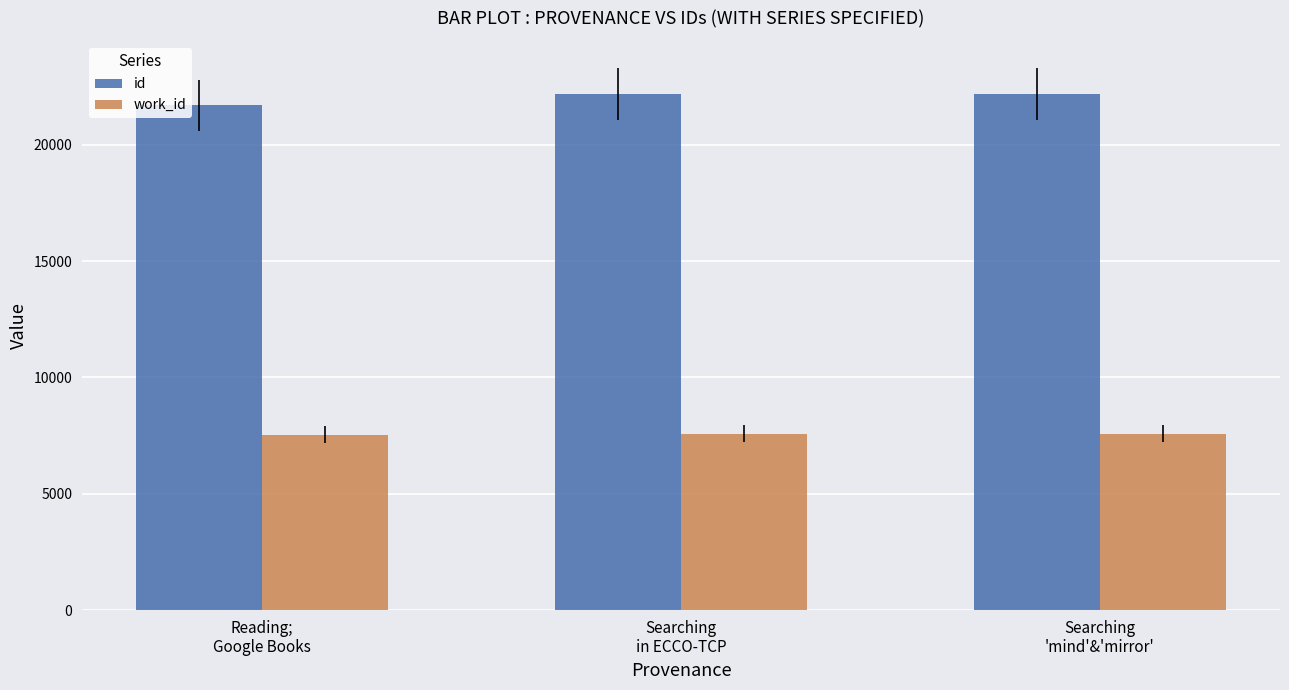

Are the bars horizontal?

No